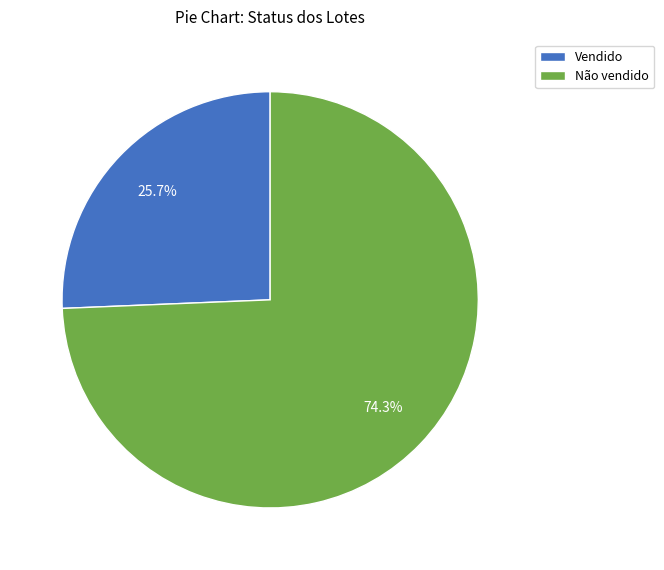

To the nearest percent, what is the average slice percentage?

50%